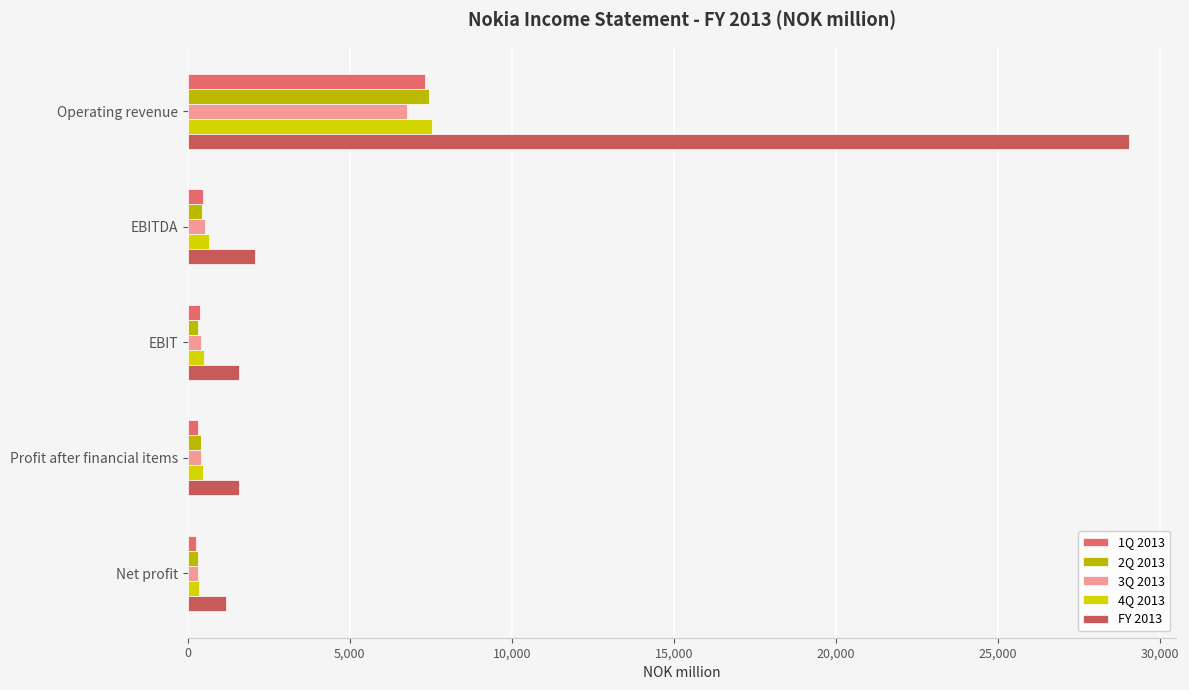

What is the lowest value of the 4Q 2013 series?

343.4